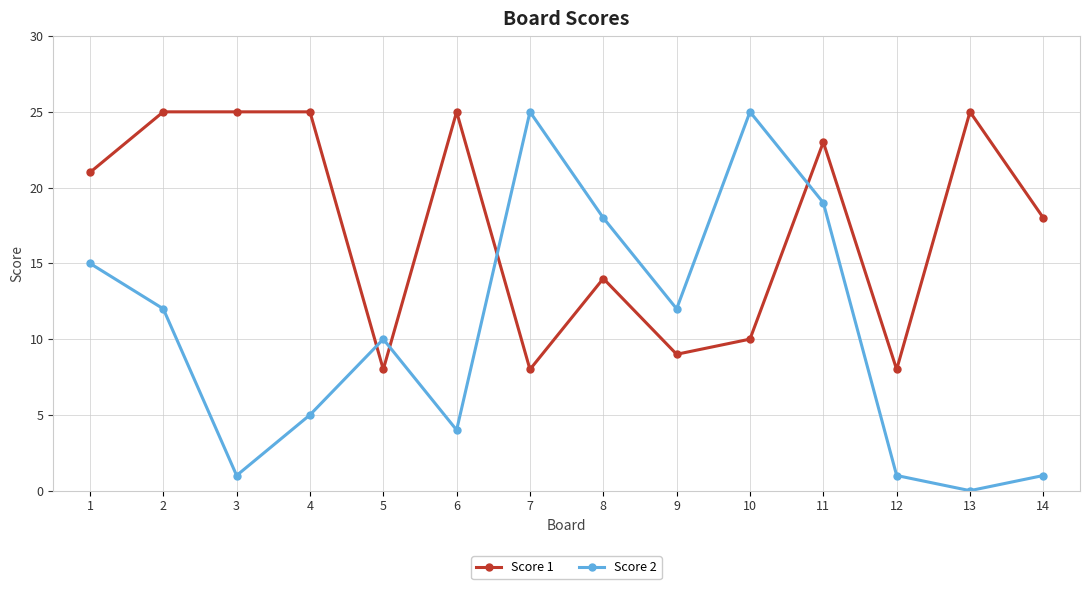

At how many categories does at least one series exceed 20?

9